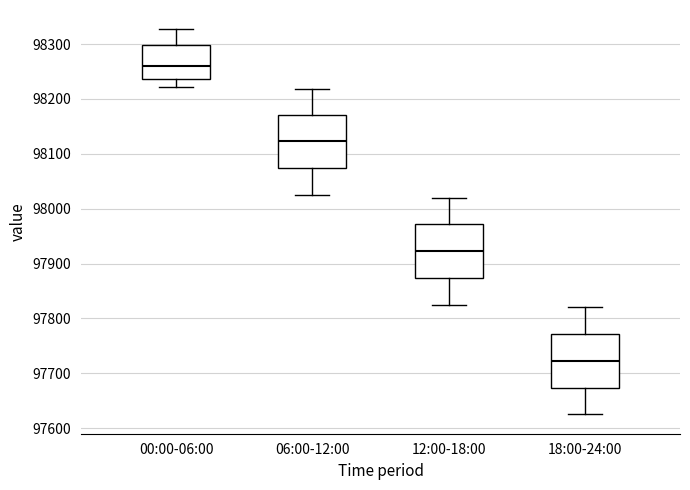

Where is the lower edge of the box for 18:00-24:00 on the y-axis? The values are not printed on the chart, so give them approximately, as read against the axis.

97670